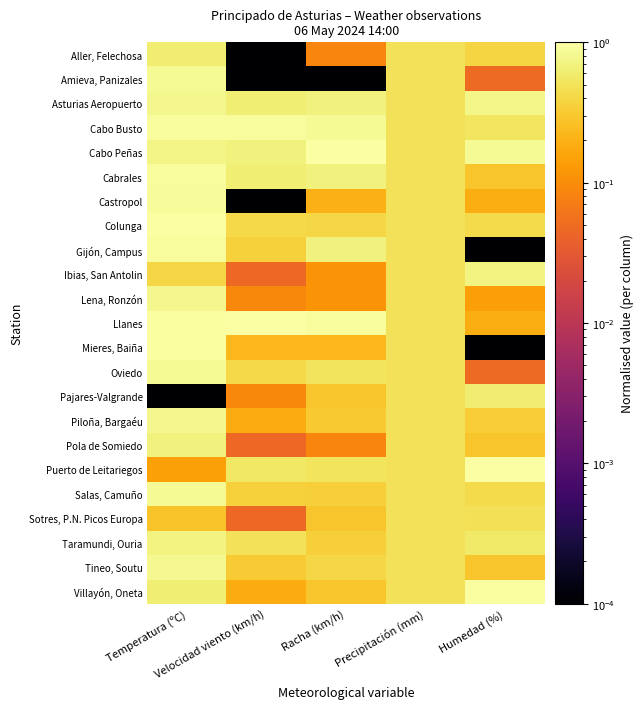

Which has a higher value, Temperatura (ºC) or Velocidad viento (km/h)?

Temperatura (ºC)